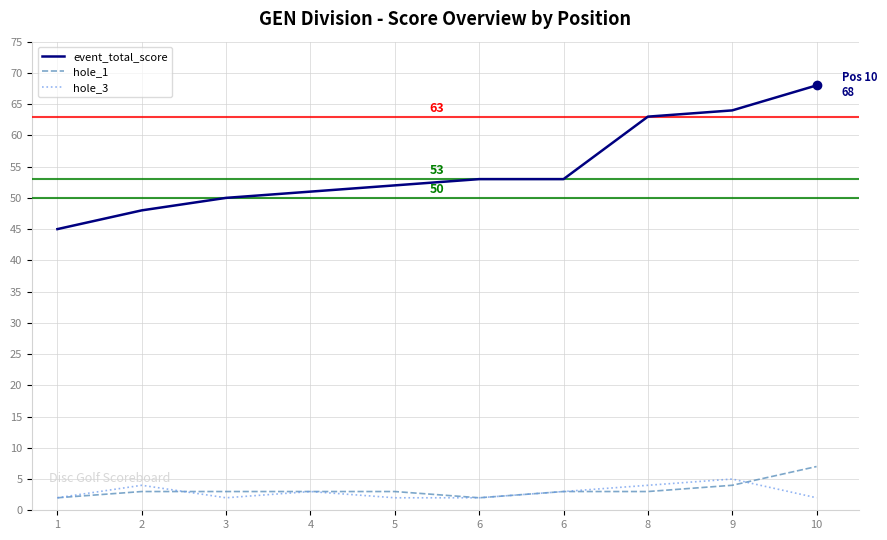

What are all the series names shown in the legend?

event_total_score, hole_1, hole_3